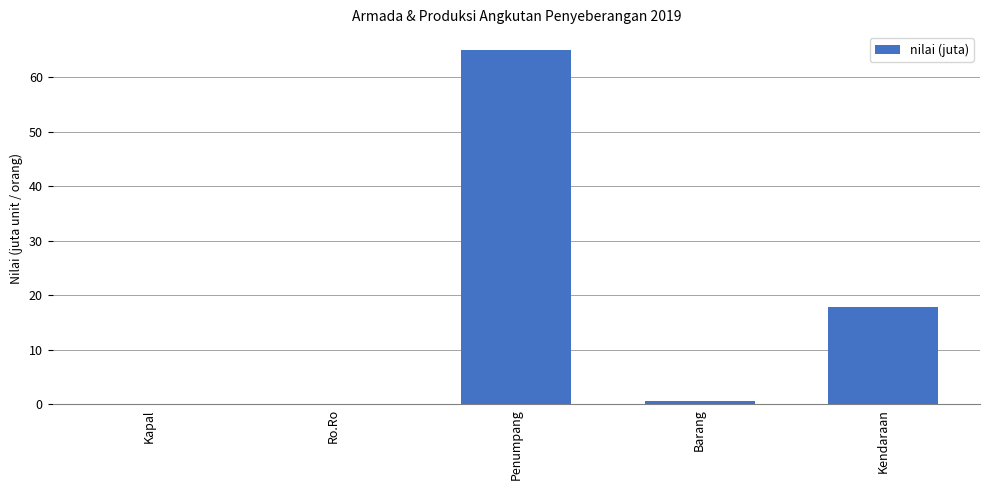

Which label corresponds to the largest value in the chart?

Penumpang